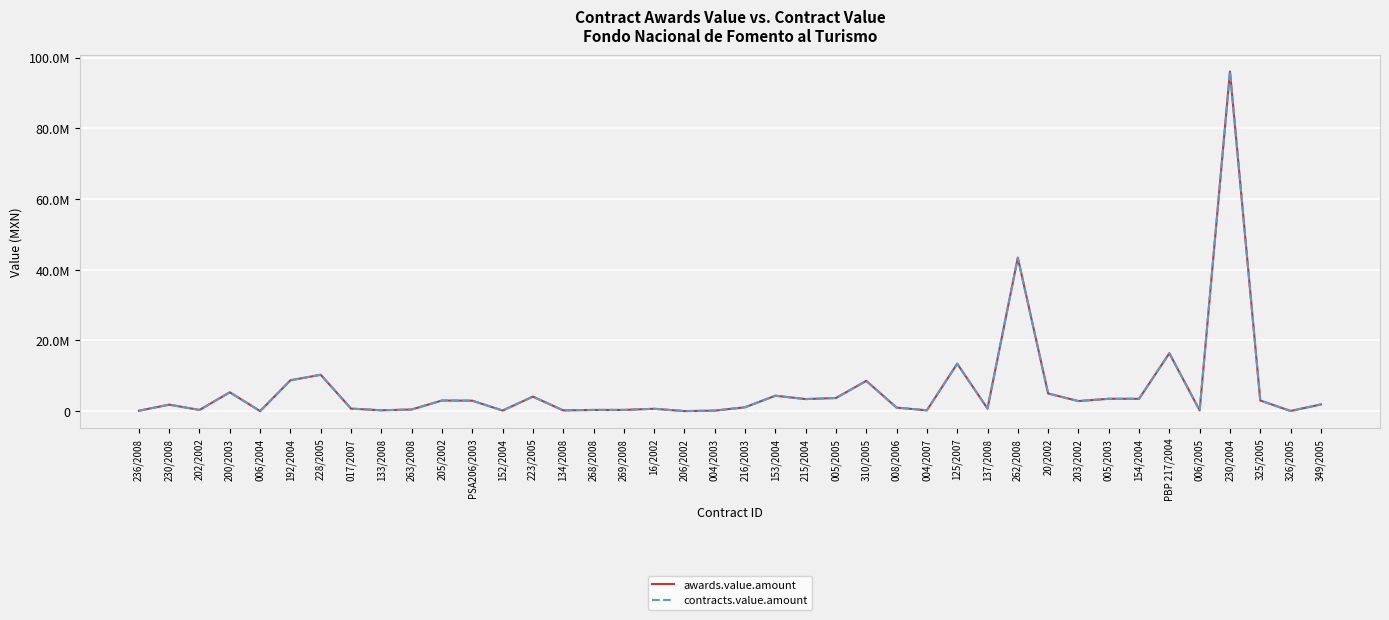

Does the chart have visible grid lines?

Yes